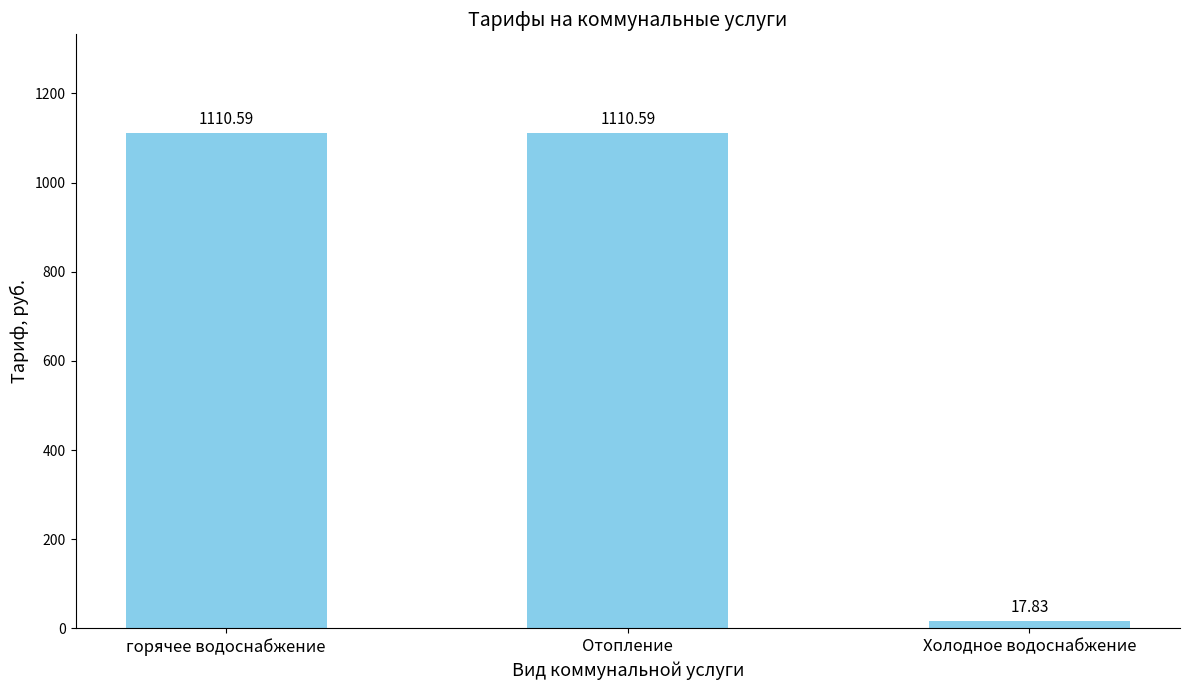

How many values are below 1110?

1